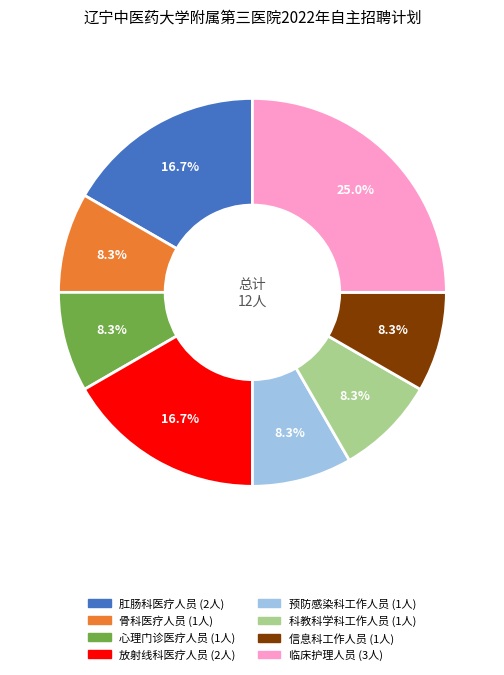

What percentage is the 肛肠科医疗人员 slice, to the nearest percent?

17%